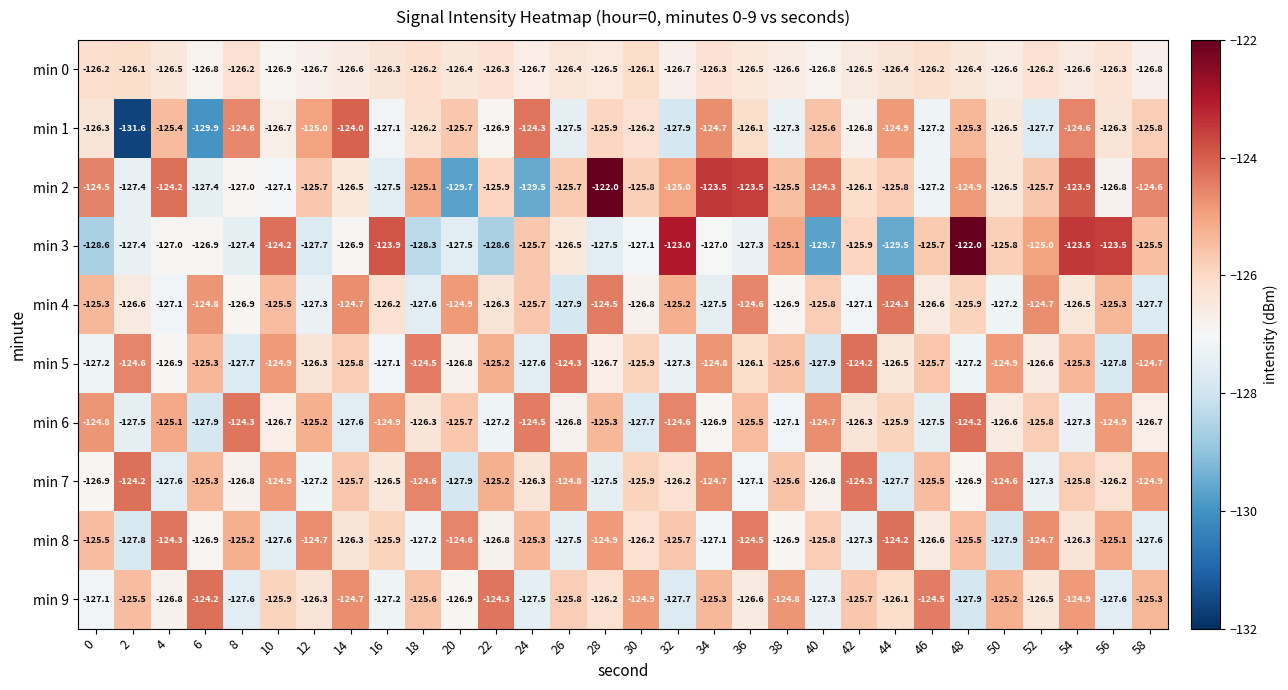

What is the sum of the min 0 values at 10 and 28?

-253.4